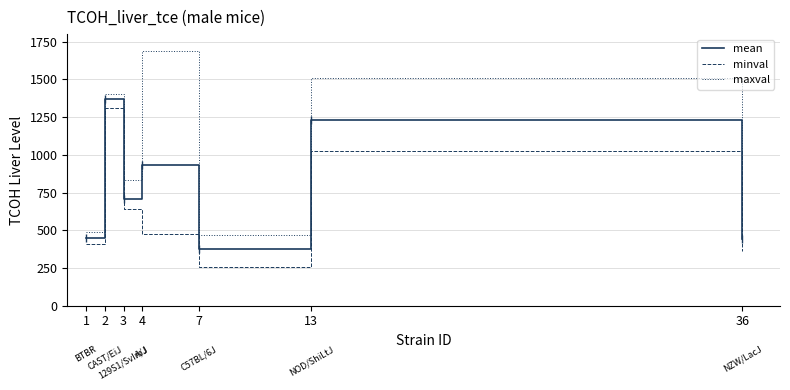

At which label is minval closest to 781?

3